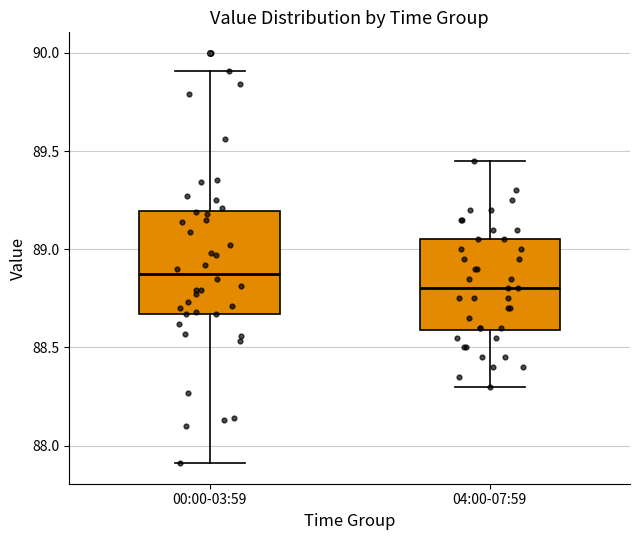

Where does the lower whisker of the box for 04:00-07:59 end on the y-axis? The values are not printed on the chart, so give them approximately, as read against the axis.

88.30